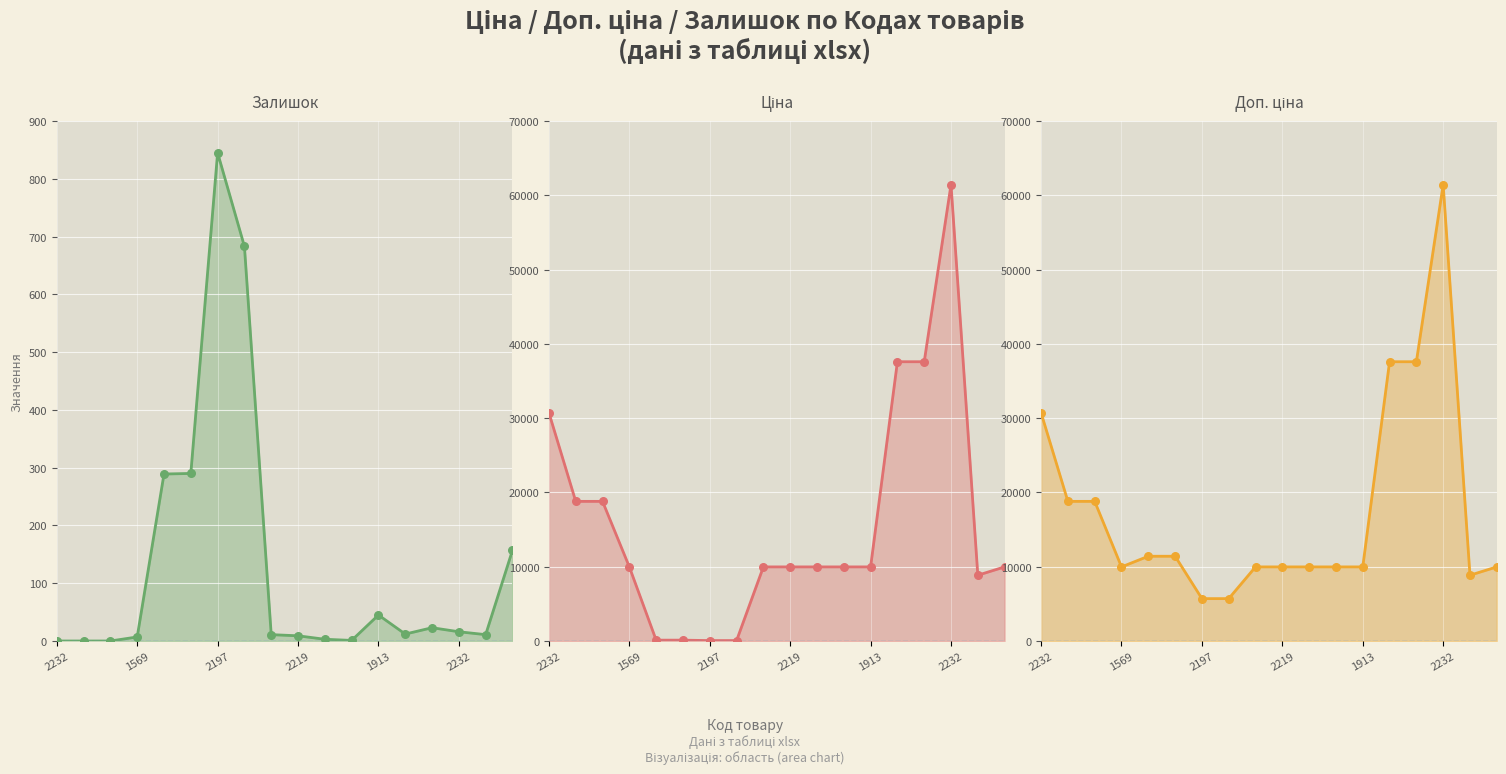

Which series has the largest Y range (max minus min)?

Ціна